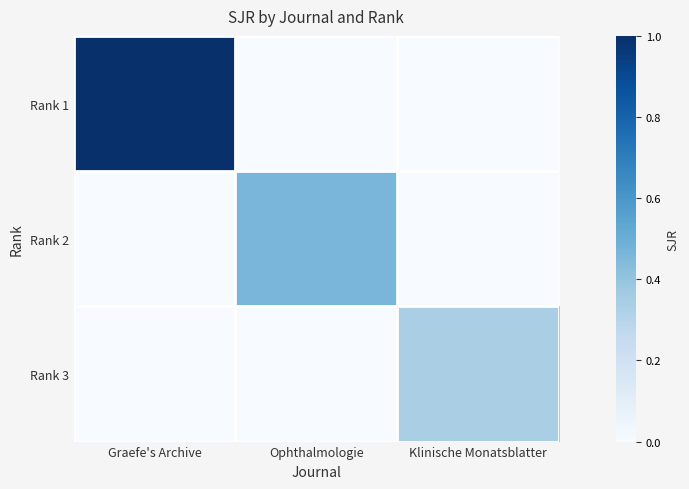

List the series in order of their peak value, lowest first.

Rank 3, Rank 2, Rank 1